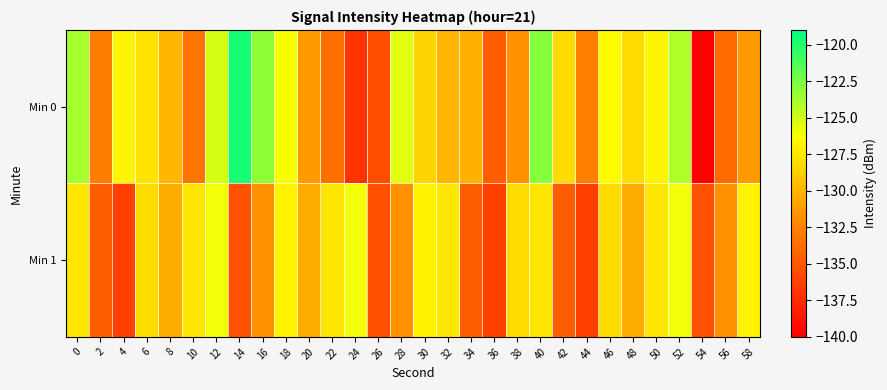

Reading left to right, what are all the values shown in this chart?

Min 0: 0=-123.8	2=-132.7	4=-126.8	6=-127.7	8=-129.9	10=-133.3	12=-125.1	14=-119.7	16=-123.1	18=-126.2	20=-131.4	22=-133.6	24=-137.1	26=-135.4	28=-125.6	30=-128.4	32=-129.9	34=-130.2	36=-134.7	38=-131.8	40=-122.9	42=-128.1	44=-132.6	46=-126.5	48=-128.0	50=-126.9	52=-124.1	54=-140.0	56=-133.9	58=-131.3
Min 1: 0=-127.6	2=-134.6	4=-136.2	6=-128.1	8=-130.5	10=-127.5	12=-126.0	14=-135.3	16=-131.8	18=-126.9	20=-130.5	22=-127.5	24=-126.0	26=-135.3	28=-131.8	30=-126.9	32=-127.6	34=-134.6	36=-136.2	38=-128.1	40=-127.6	42=-134.6	44=-136.2	46=-128.1	48=-130.5	50=-127.5	52=-126.0	54=-135.3	56=-131.8	58=-126.9